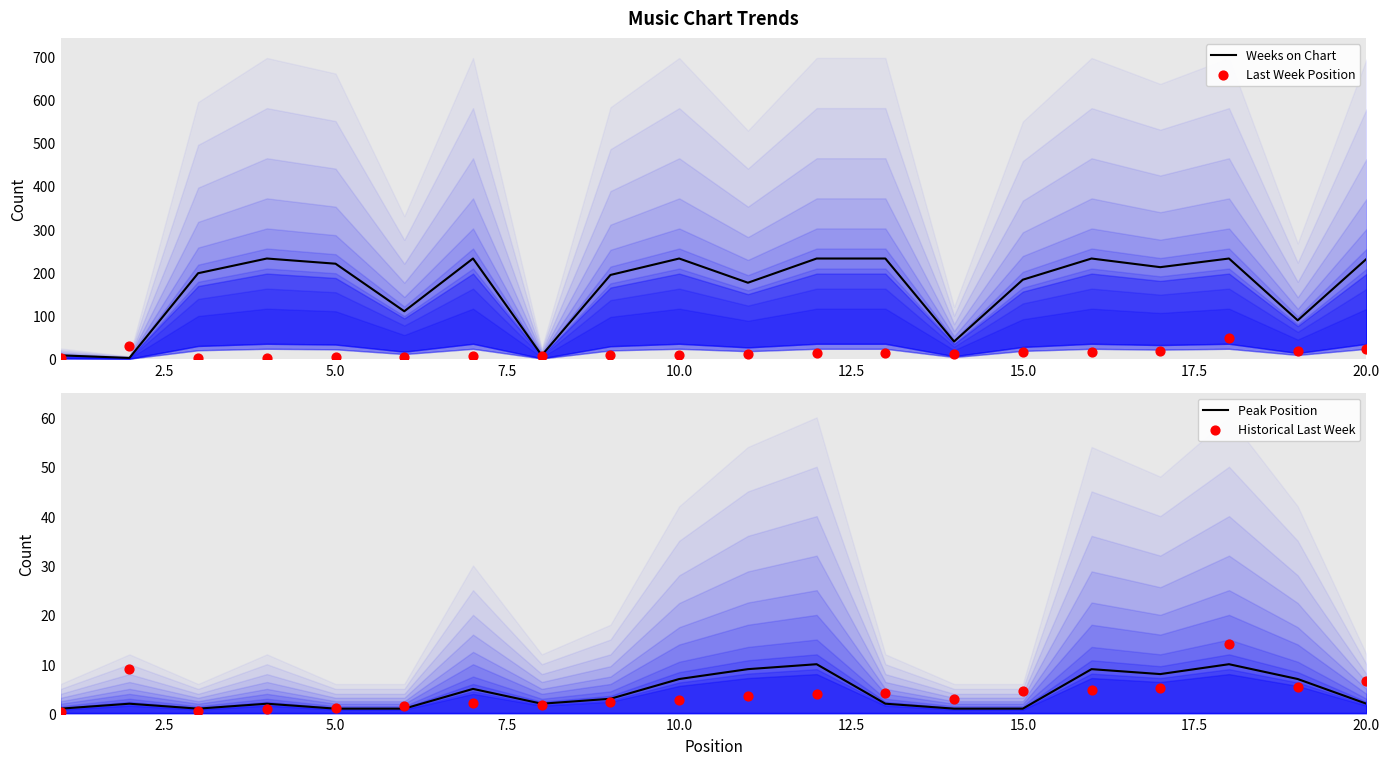

Which series reaches the maximum Y coordinate?

Weeks on Chart